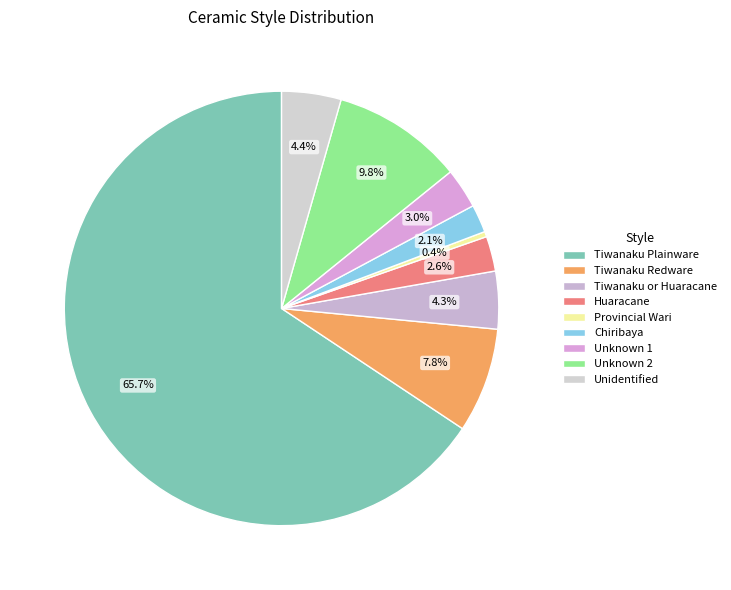

How many slices are in this pie chart?

9